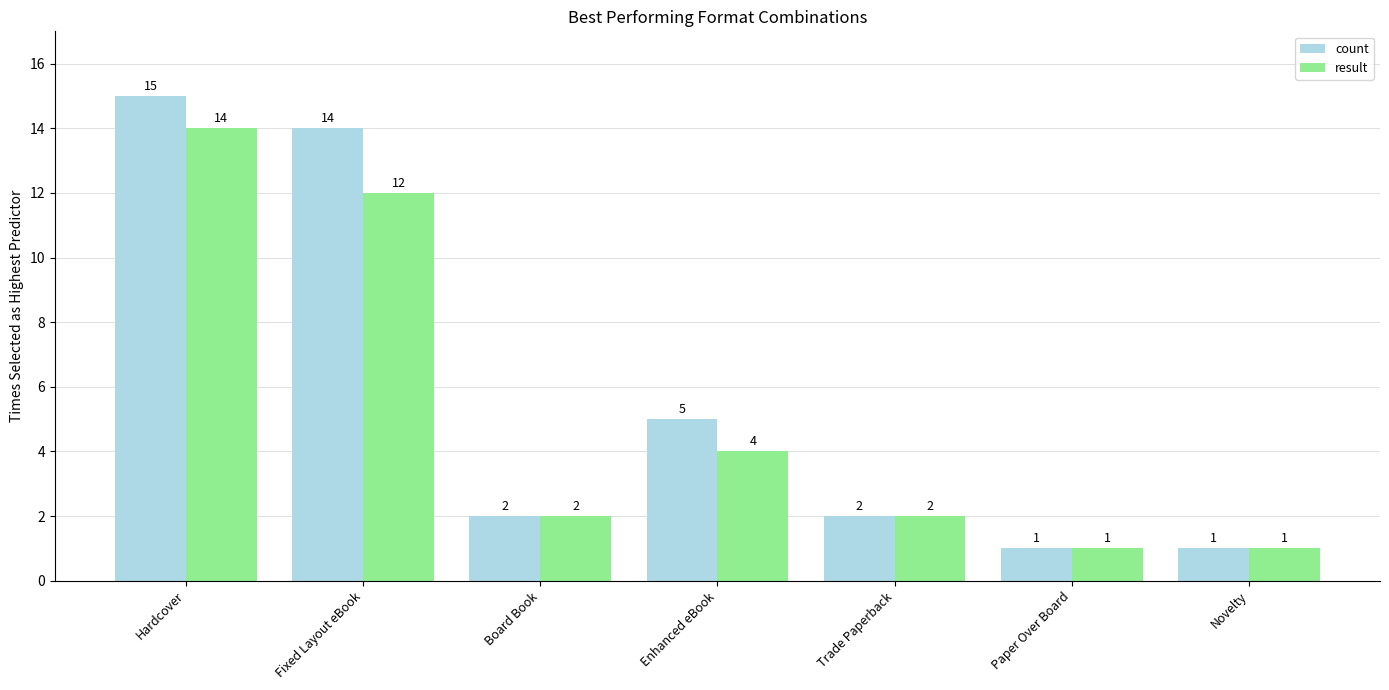

List the series in order of their peak value, lowest first.

result, count